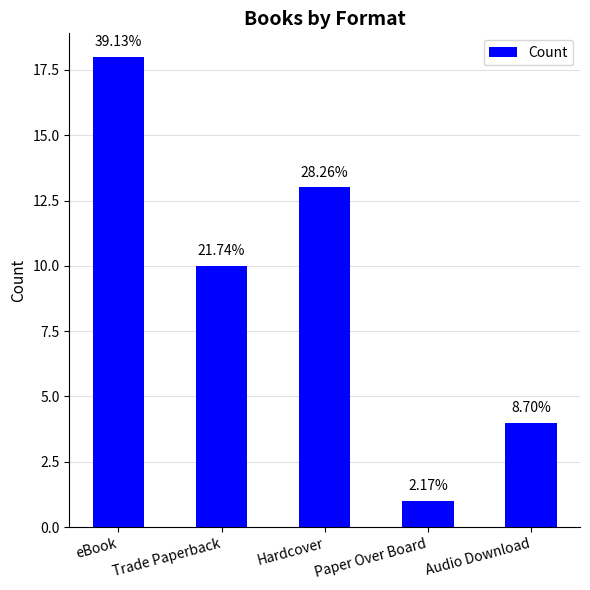

Are the bars horizontal?

No